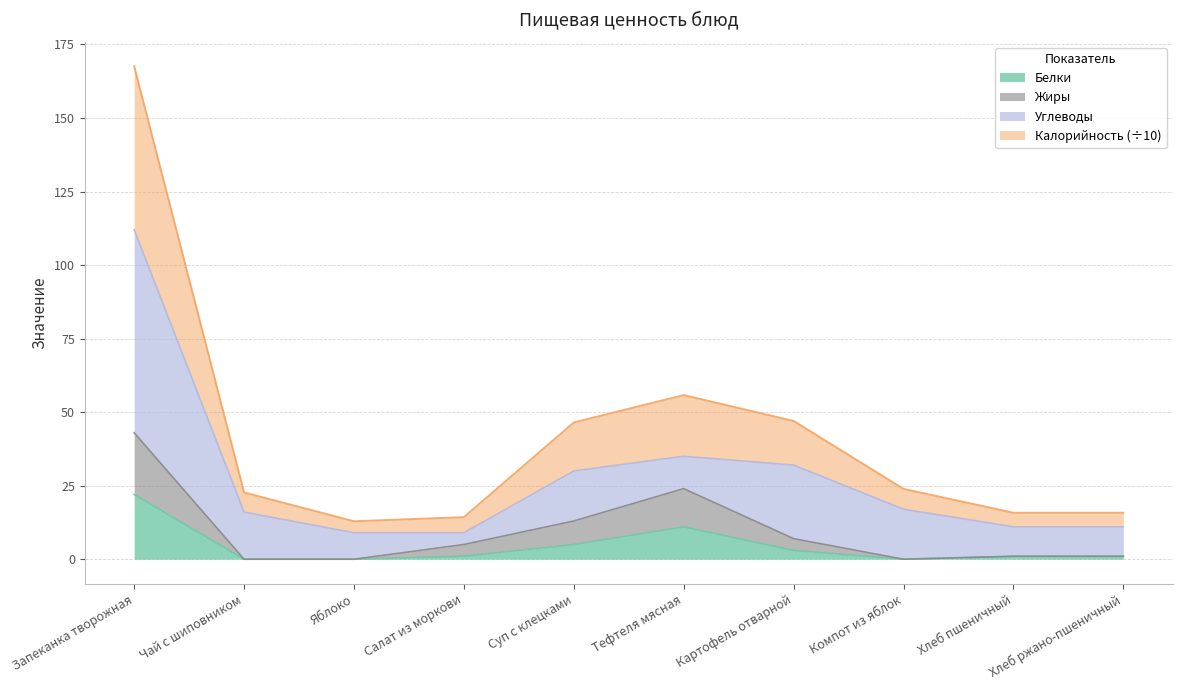

In Калорийность, how many points are lower than both neighbors (excluding endpoints)?

1